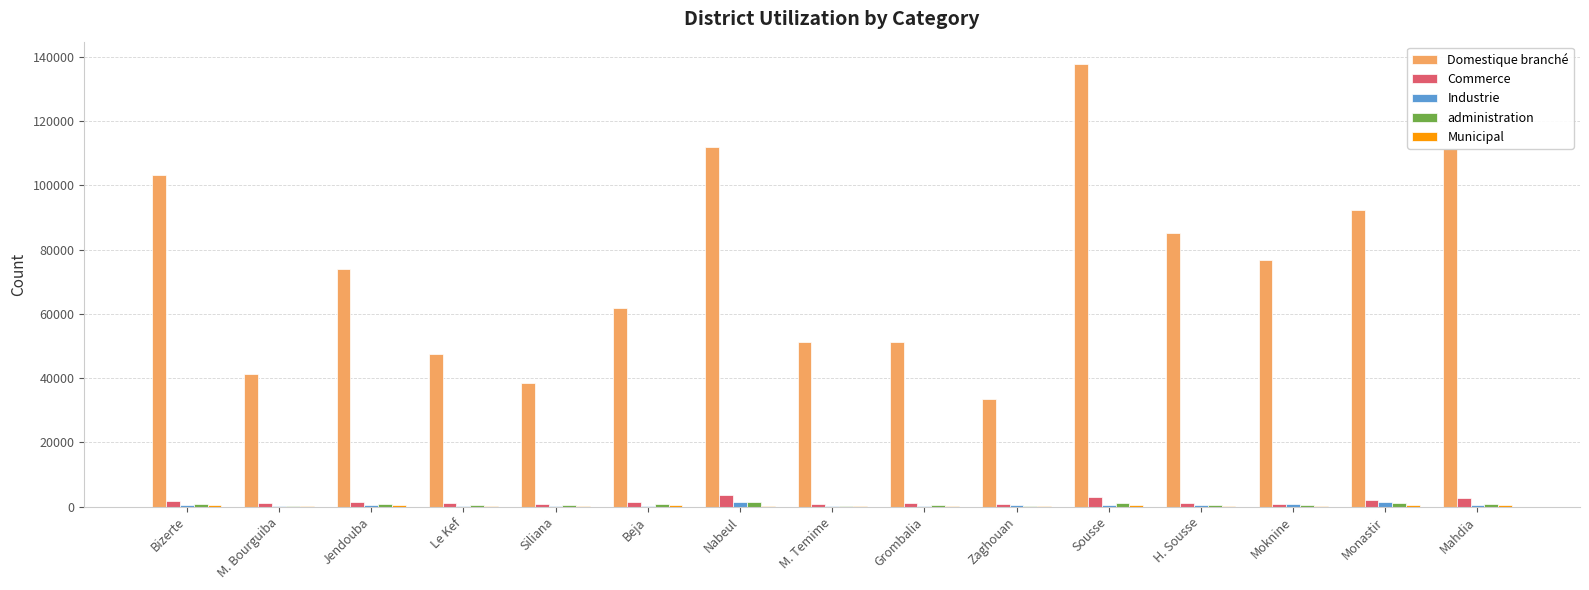

Which series has the largest total across all categories?

Domestique branché